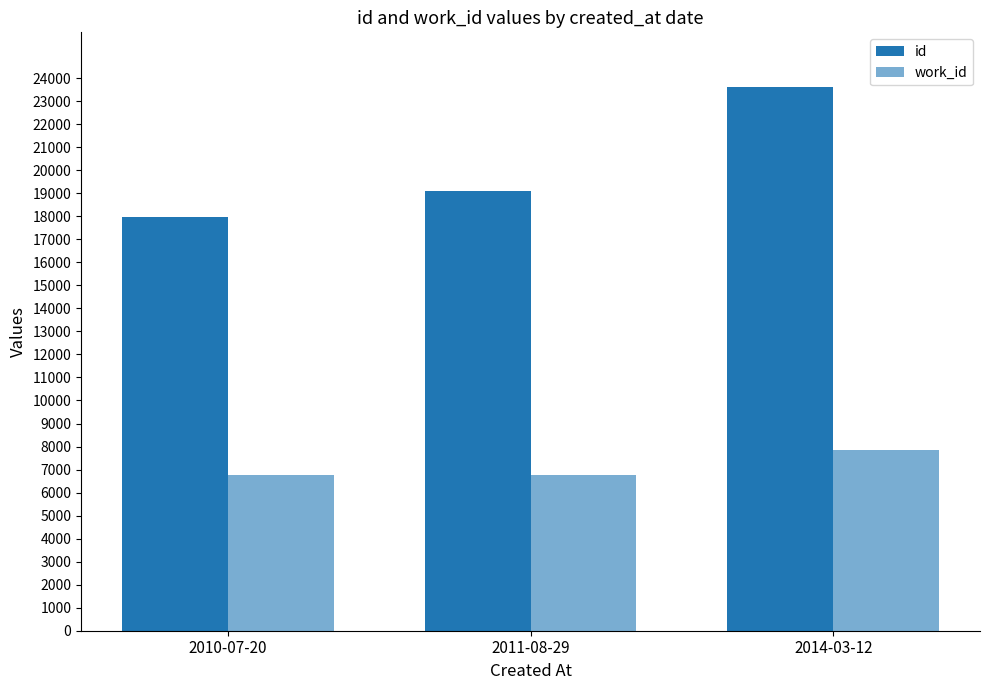

How many work_id values are between 6753 and 7837?

3